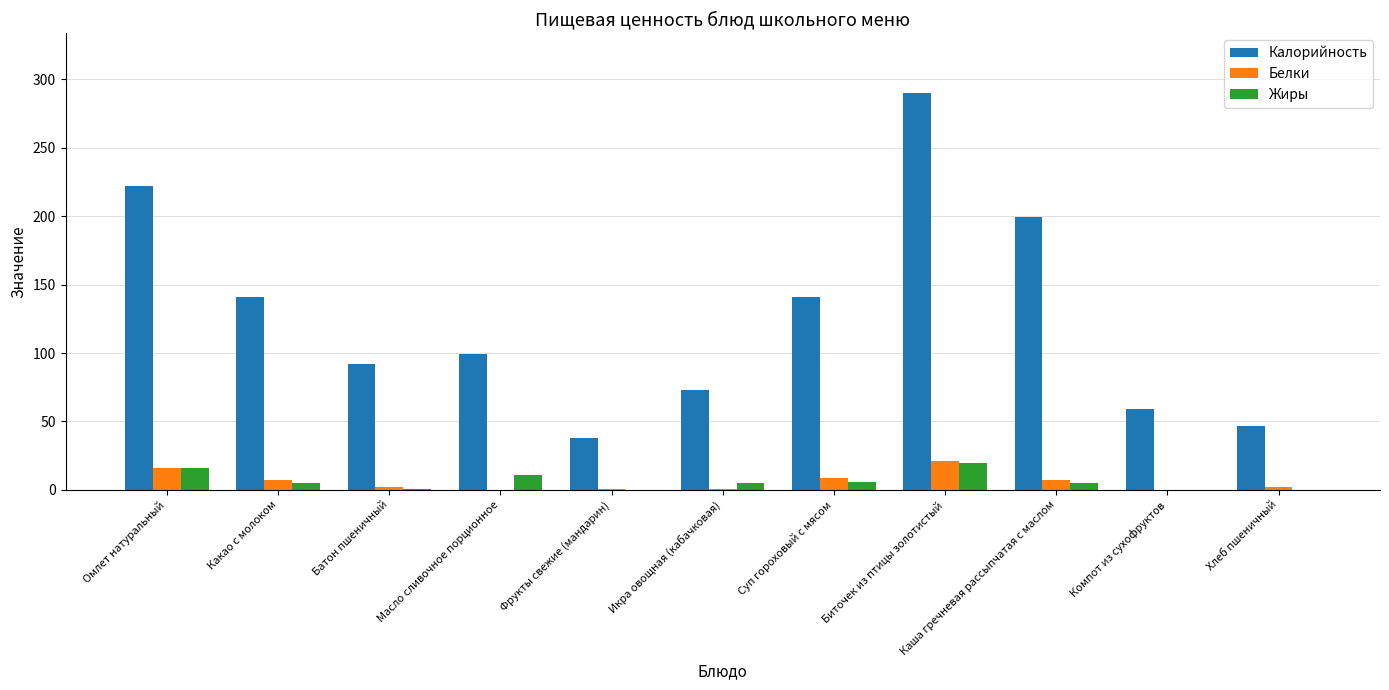

Count the number of data series in this chart.

3